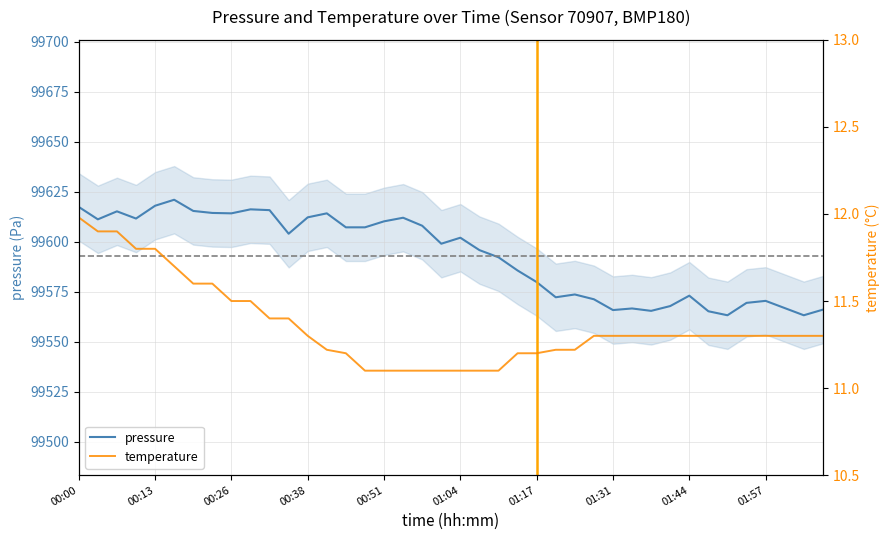

True or false: pressure has more than 2 points higher than both neighbors.

True